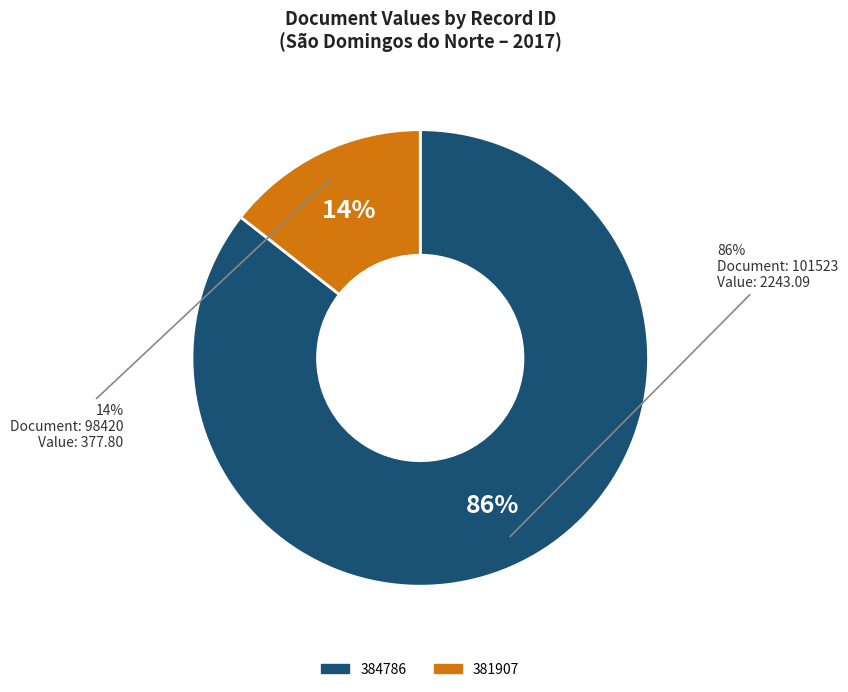

Combined, do 381907 and 384786 account for over 50%?

Yes